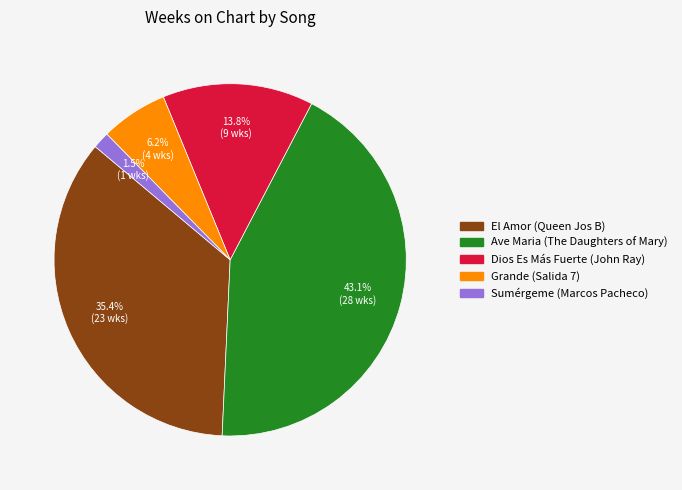

What is the total percentage of Dios Es Más Fuerte (John Ray) and El Amor (Queen Jos B)?

49.2%